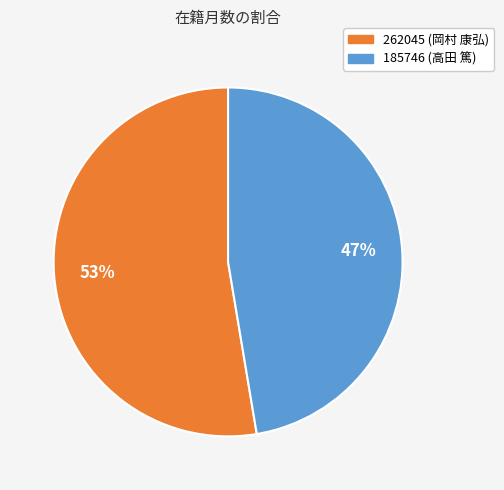

To the nearest percent, what portion does 185746 (高田 篤) represent?

47%